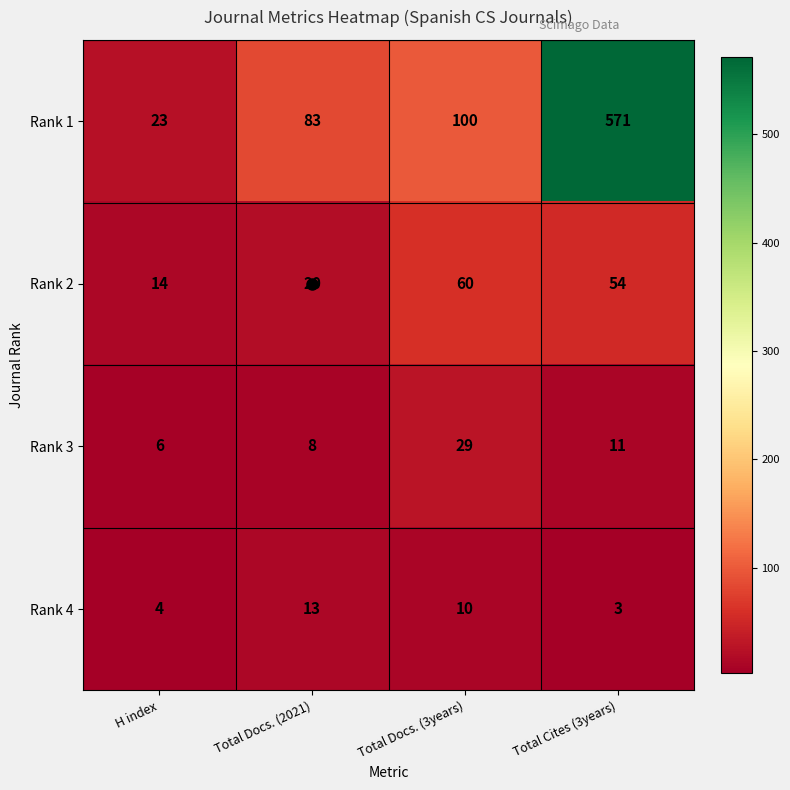

Which category has the lowest value in the Rank 1 series?

H index